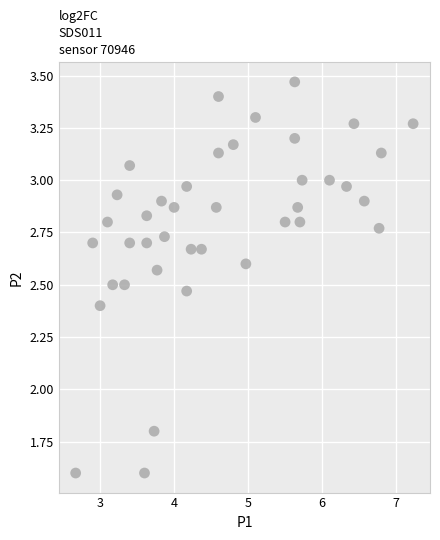

What is the range of Y values (max minus min)?

1.9